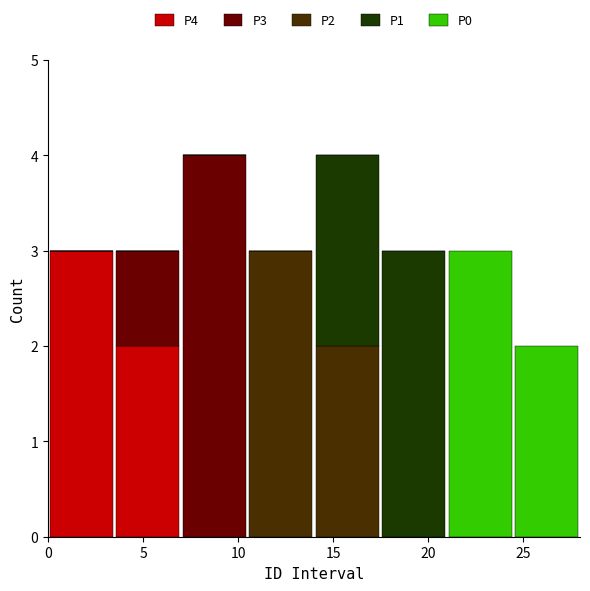

Reading left to right, transcribe this chart: for each stacked bar, give the range it covers on the x-axis and its total height. The values are not printed on the chart, so give them approximately, as read against the axis.

0.0 to 3.5: 3
3.5 to 7.0: 3
7.0 to 10.5: 4
10.5 to 14.0: 3
14.0 to 17.5: 4
17.5 to 21.0: 3
21.0 to 24.5: 3
24.5 to 28.0: 2